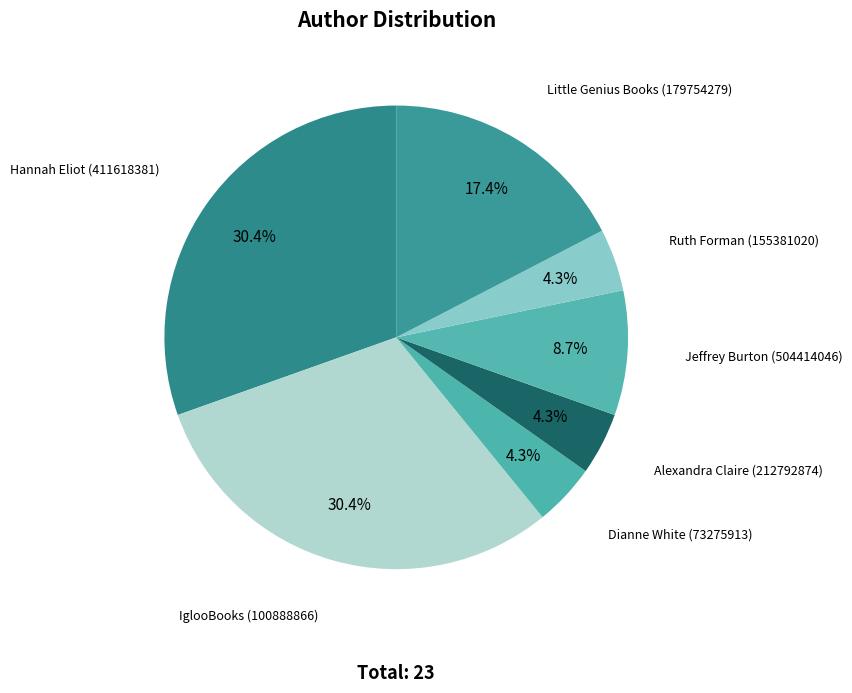

Count the number of slices in the pie.

7